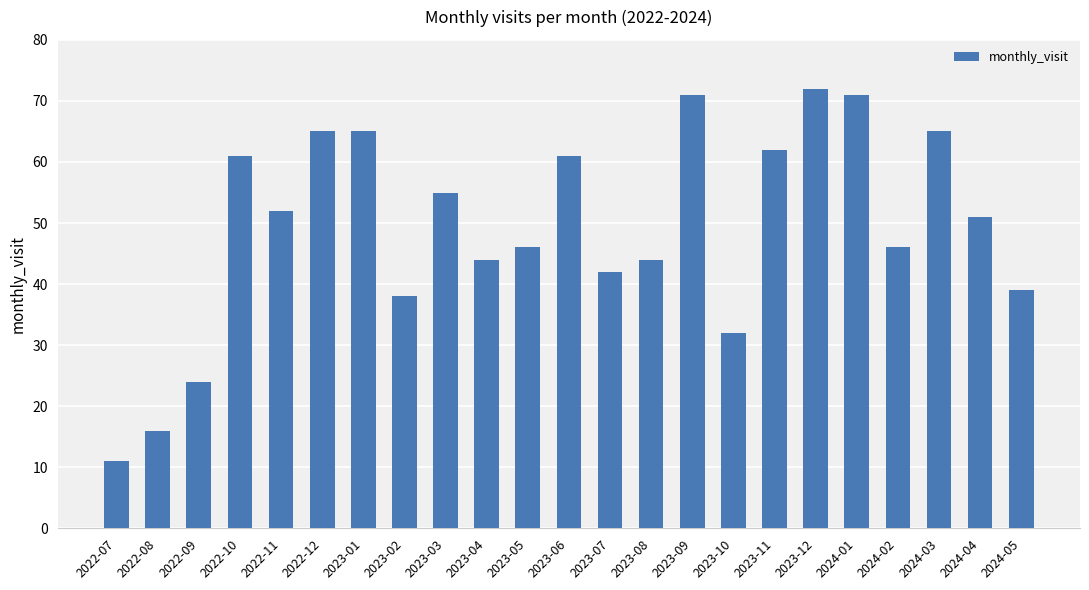

What is the change in value from 2022-12 to 2023-10?

-33